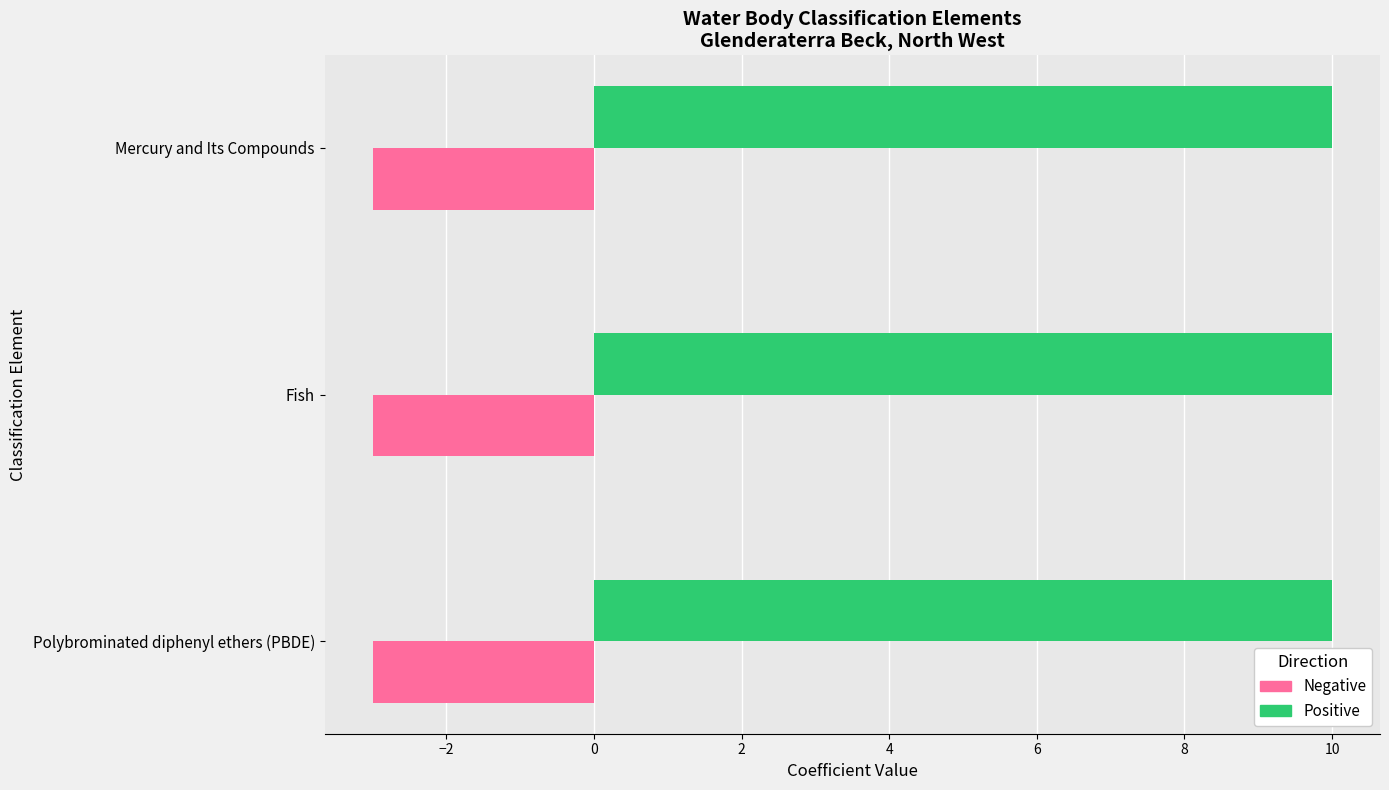

Count the number of data series in this chart.

2